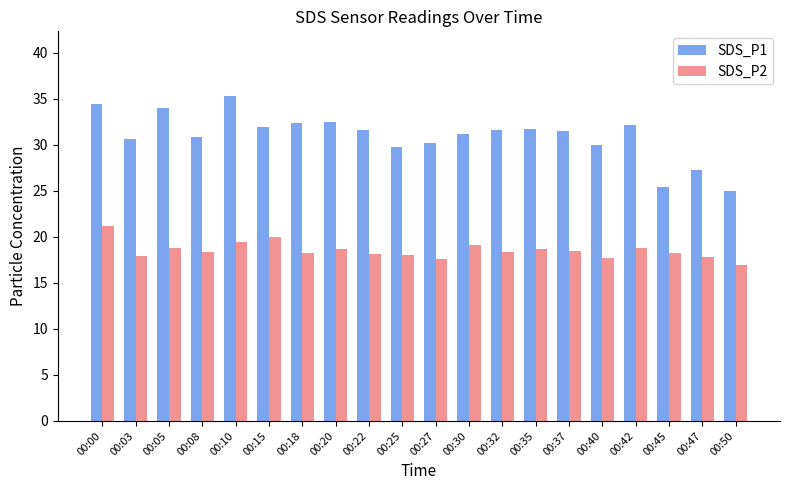

True or false: SDS_P2 has a value of 18.4 at 00:37.

True